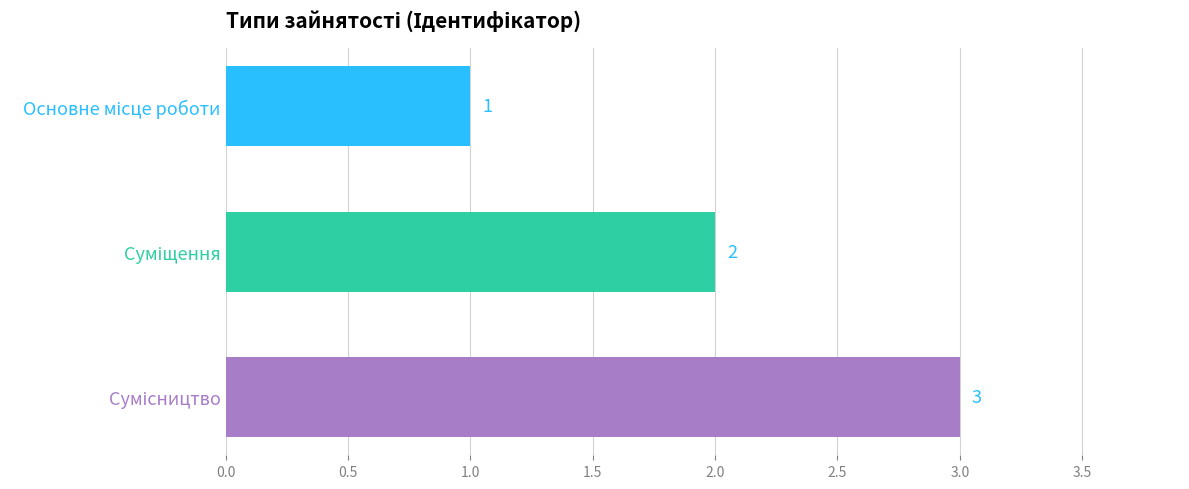

What is the maximum value shown in the chart?

3